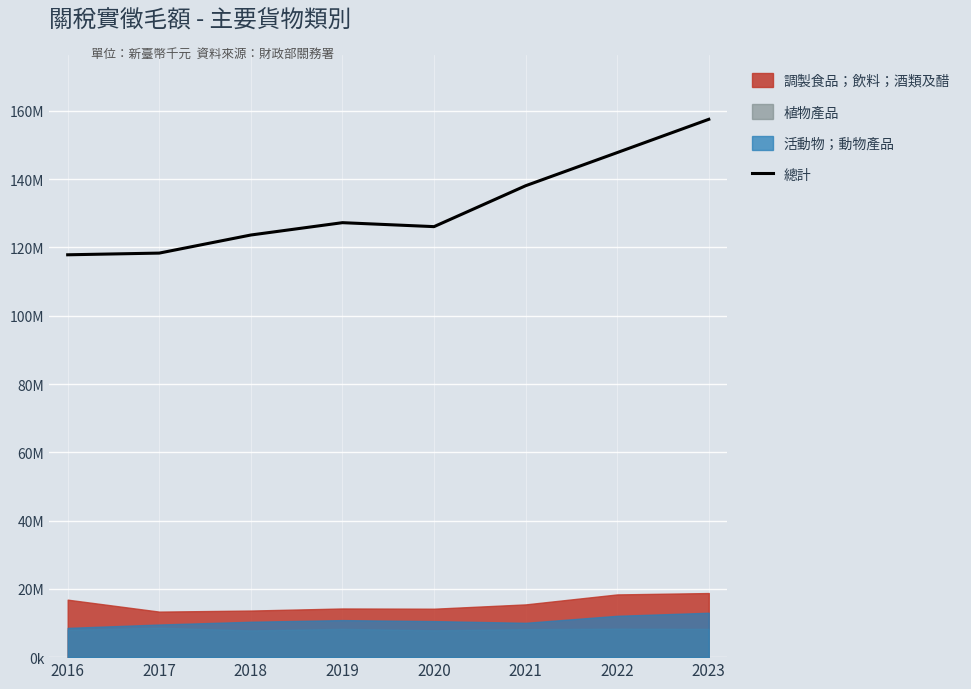

What is the value of the 4th point from the left?

127252703